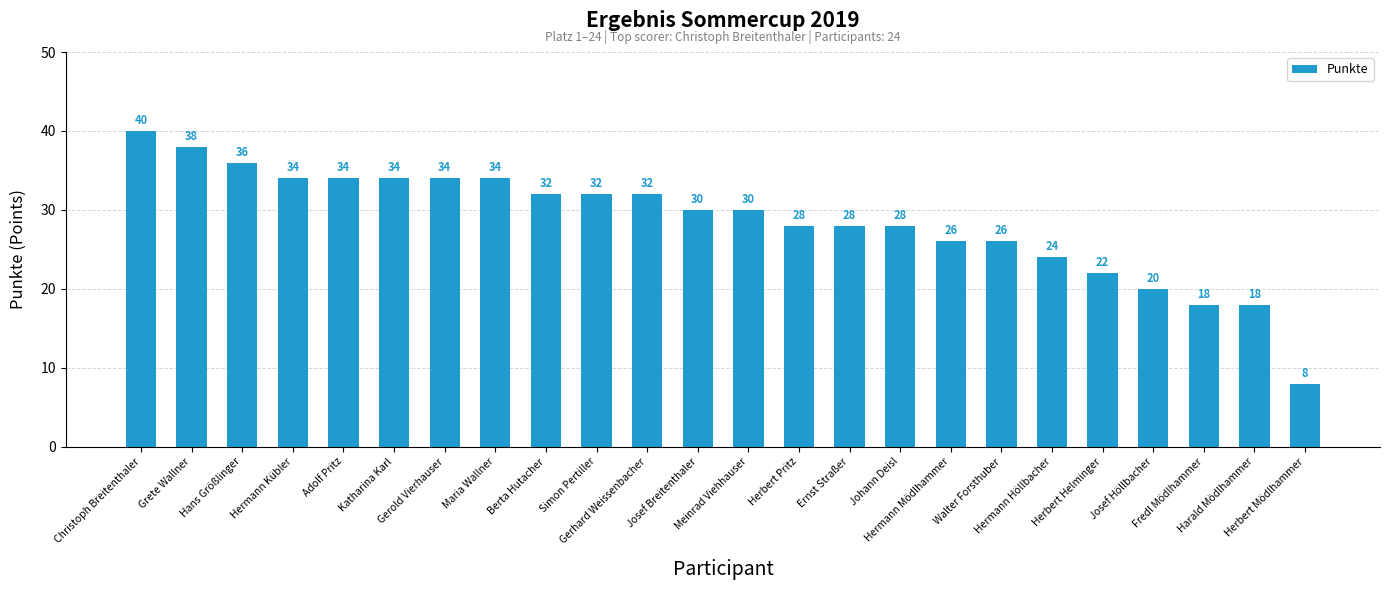

What is the value of the 14th bar from the left?

28